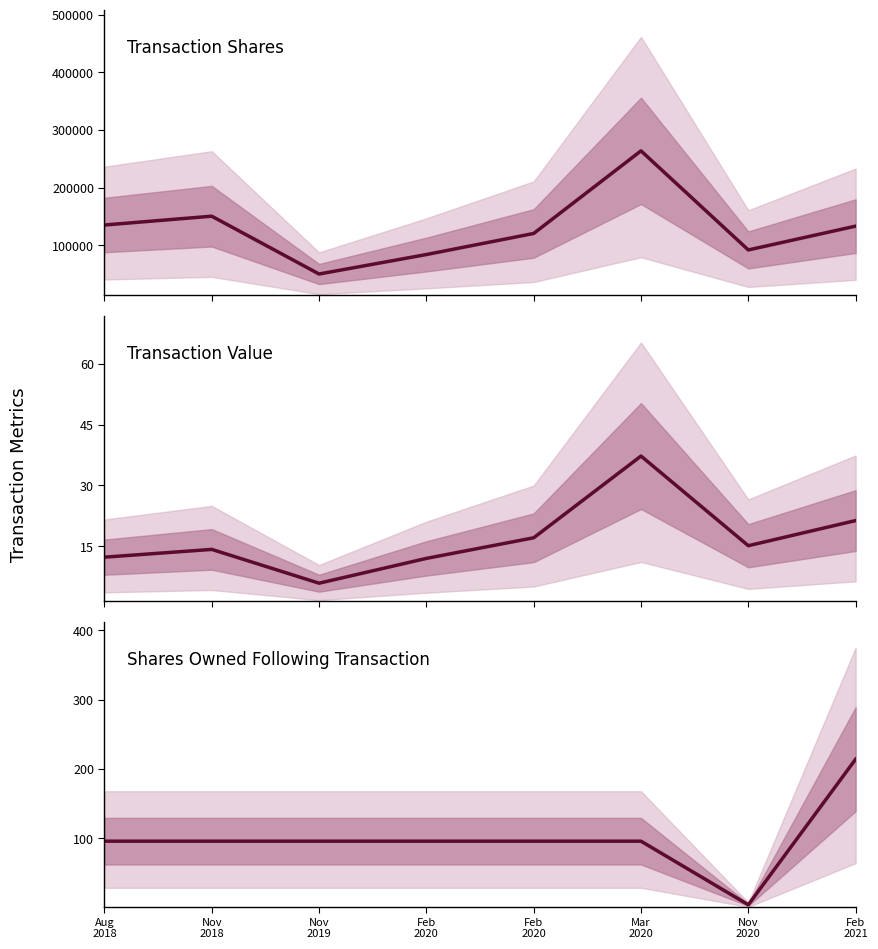

Reading left to right, what are all the values shown in this chart?

Transaction Shares: Aug
2018=135000.0	Nov
2018=150306.0	Nov
2019=50000.0	Feb
2020=83771.0	Feb
2020=120353.0	Mar
2020=263660.0	Nov
2020=91747.0	Feb
2021=133070.0
Transaction Value: Aug
2018=12.4	Nov
2018=14.3	Nov
2019=6.0	Feb
2020=12.1	Feb
2020=17.1	Mar
2020=37.2	Nov
2020=15.2	Feb
2021=21.4
Shares Owned Following Transaction: Aug
2018=96.0	Nov
2018=96.0	Nov
2019=96.0	Feb
2020=96.0	Feb
2020=96.0	Mar
2020=96.0	Nov
2020=4.3	Feb
2021=214.3